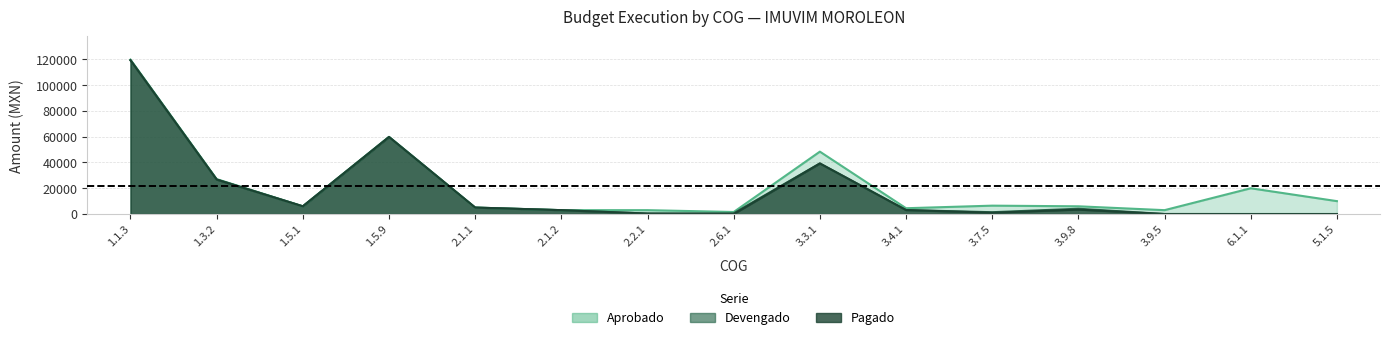

Where is the first local minimum for Devengado?

1.5.1